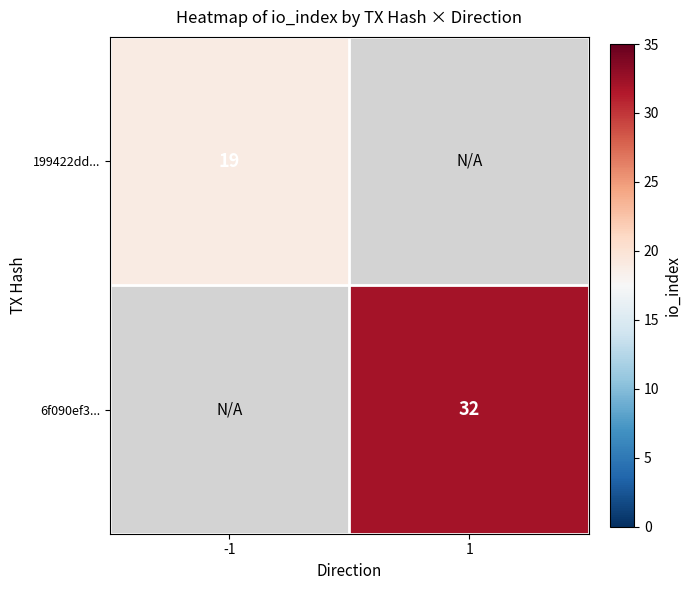

The value of 199422dd... at -1 is 9. True or false?

False